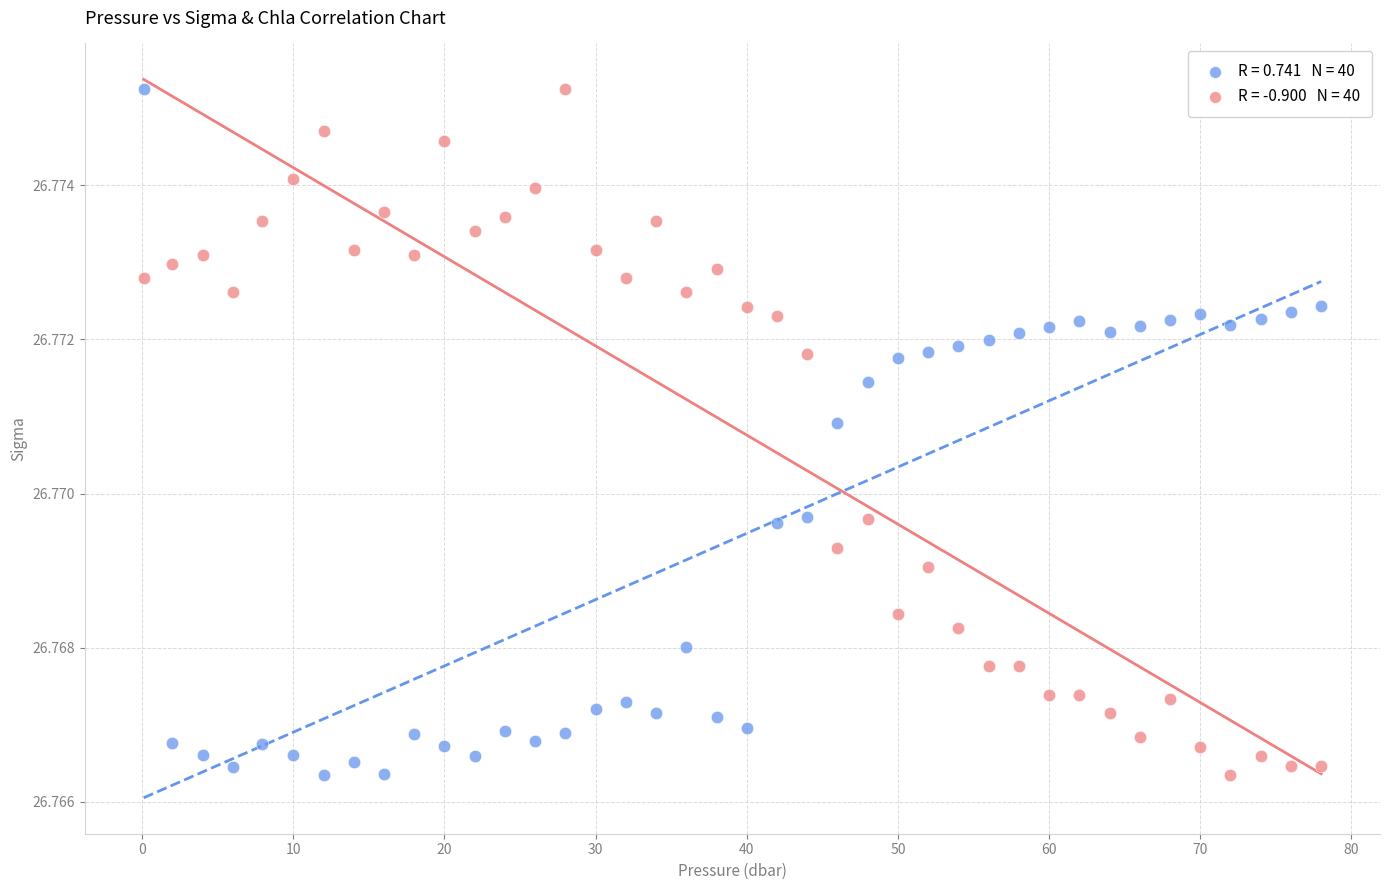

Across all data points, what is the range of X values (max minus min)?

77.9